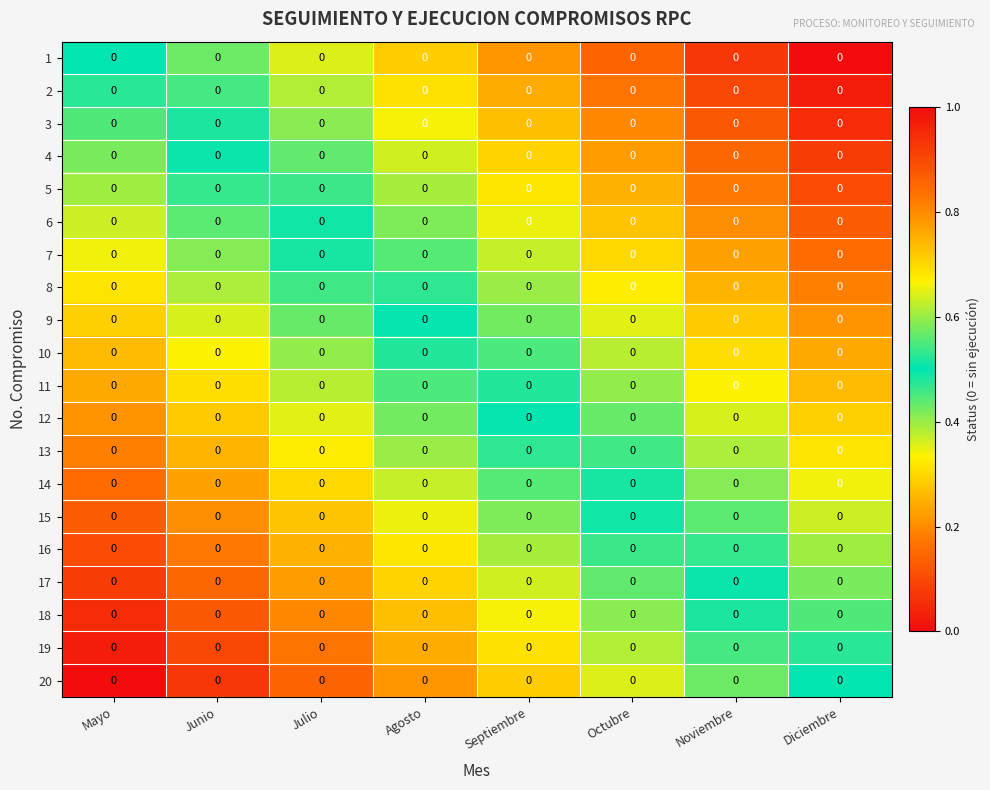

Reading right to left, transcribe all the data shown in this chart.

1: Diciembre=0.0	Noviembre=0.0	Octubre=0.0	Septiembre=0.0	Agosto=0.0	Julio=0.0	Junio=0.0	Mayo=0.0
2: Diciembre=0.0	Noviembre=0.0	Octubre=0.0	Septiembre=0.0	Agosto=0.0	Julio=0.0	Junio=0.0	Mayo=0.0
3: Diciembre=0.0	Noviembre=0.0	Octubre=0.0	Septiembre=0.0	Agosto=0.0	Julio=0.0	Junio=0.0	Mayo=0.0
4: Diciembre=0.0	Noviembre=0.0	Octubre=0.0	Septiembre=0.0	Agosto=0.0	Julio=0.0	Junio=0.0	Mayo=0.0
5: Diciembre=0.0	Noviembre=0.0	Octubre=0.0	Septiembre=0.0	Agosto=0.0	Julio=0.0	Junio=0.0	Mayo=0.0
6: Diciembre=0.0	Noviembre=0.0	Octubre=0.0	Septiembre=0.0	Agosto=0.0	Julio=0.0	Junio=0.0	Mayo=0.0
7: Diciembre=0.0	Noviembre=0.0	Octubre=0.0	Septiembre=0.0	Agosto=0.0	Julio=0.0	Junio=0.0	Mayo=0.0
8: Diciembre=0.0	Noviembre=0.0	Octubre=0.0	Septiembre=0.0	Agosto=0.0	Julio=0.0	Junio=0.0	Mayo=0.0
9: Diciembre=0.0	Noviembre=0.0	Octubre=0.0	Septiembre=0.0	Agosto=0.0	Julio=0.0	Junio=0.0	Mayo=0.0
10: Diciembre=0.0	Noviembre=0.0	Octubre=0.0	Septiembre=0.0	Agosto=0.0	Julio=0.0	Junio=0.0	Mayo=0.0
11: Diciembre=0.0	Noviembre=0.0	Octubre=0.0	Septiembre=0.0	Agosto=0.0	Julio=0.0	Junio=0.0	Mayo=0.0
12: Diciembre=0.0	Noviembre=0.0	Octubre=0.0	Septiembre=0.0	Agosto=0.0	Julio=0.0	Junio=0.0	Mayo=0.0
13: Diciembre=0.0	Noviembre=0.0	Octubre=0.0	Septiembre=0.0	Agosto=0.0	Julio=0.0	Junio=0.0	Mayo=0.0
14: Diciembre=0.0	Noviembre=0.0	Octubre=0.0	Septiembre=0.0	Agosto=0.0	Julio=0.0	Junio=0.0	Mayo=0.0
15: Diciembre=0.0	Noviembre=0.0	Octubre=0.0	Septiembre=0.0	Agosto=0.0	Julio=0.0	Junio=0.0	Mayo=0.0
16: Diciembre=0.0	Noviembre=0.0	Octubre=0.0	Septiembre=0.0	Agosto=0.0	Julio=0.0	Junio=0.0	Mayo=0.0
17: Diciembre=0.0	Noviembre=0.0	Octubre=0.0	Septiembre=0.0	Agosto=0.0	Julio=0.0	Junio=0.0	Mayo=0.0
18: Diciembre=0.0	Noviembre=0.0	Octubre=0.0	Septiembre=0.0	Agosto=0.0	Julio=0.0	Junio=0.0	Mayo=0.0
19: Diciembre=0.0	Noviembre=0.0	Octubre=0.0	Septiembre=0.0	Agosto=0.0	Julio=0.0	Junio=0.0	Mayo=0.0
20: Diciembre=0.0	Noviembre=0.0	Octubre=0.0	Septiembre=0.0	Agosto=0.0	Julio=0.0	Junio=0.0	Mayo=0.0